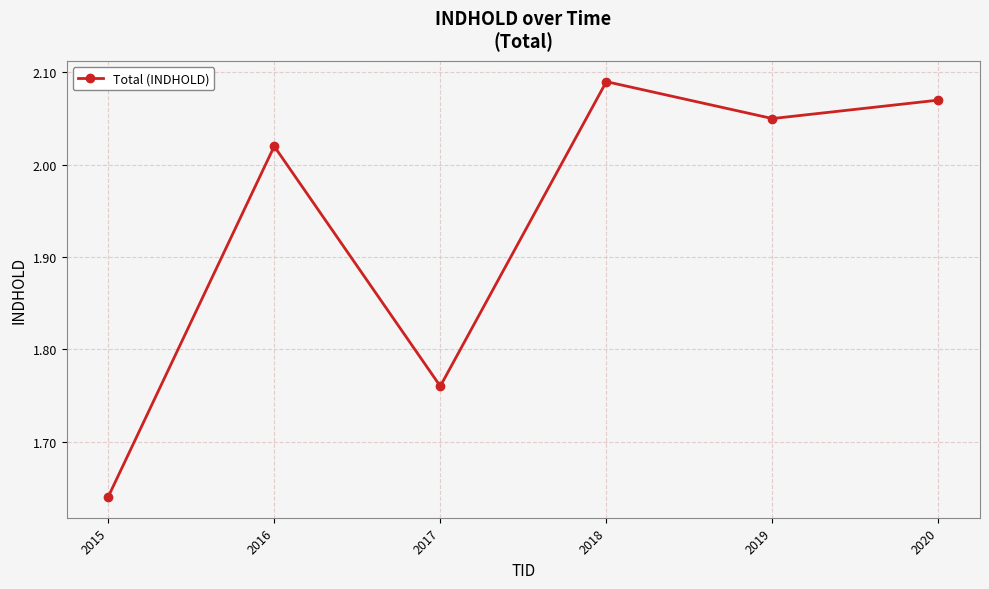

Is it true that the value at 2016 is 0.8?

False